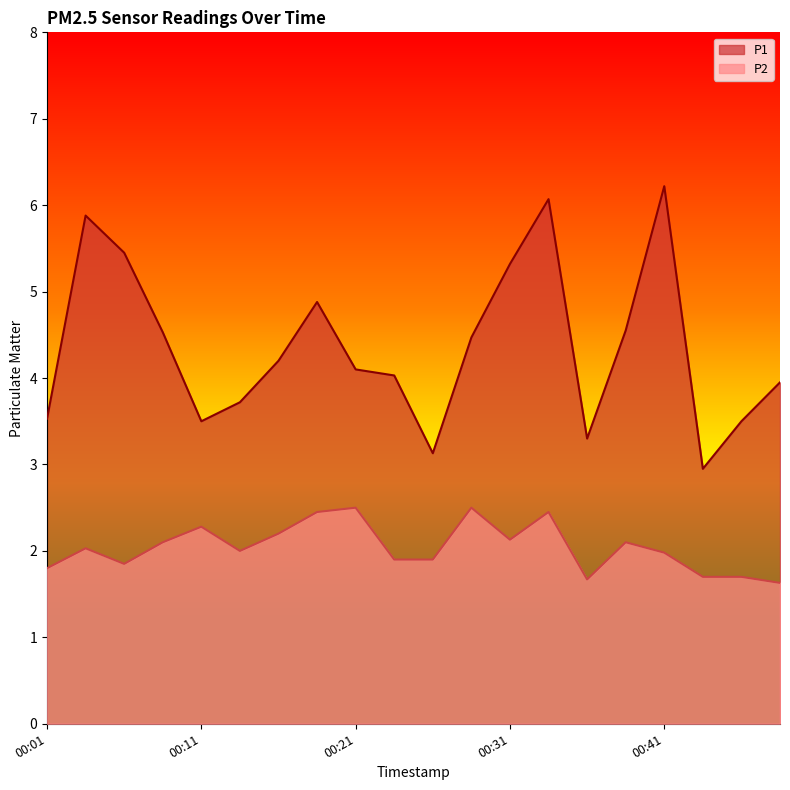

Does the chart have visible grid lines?

No